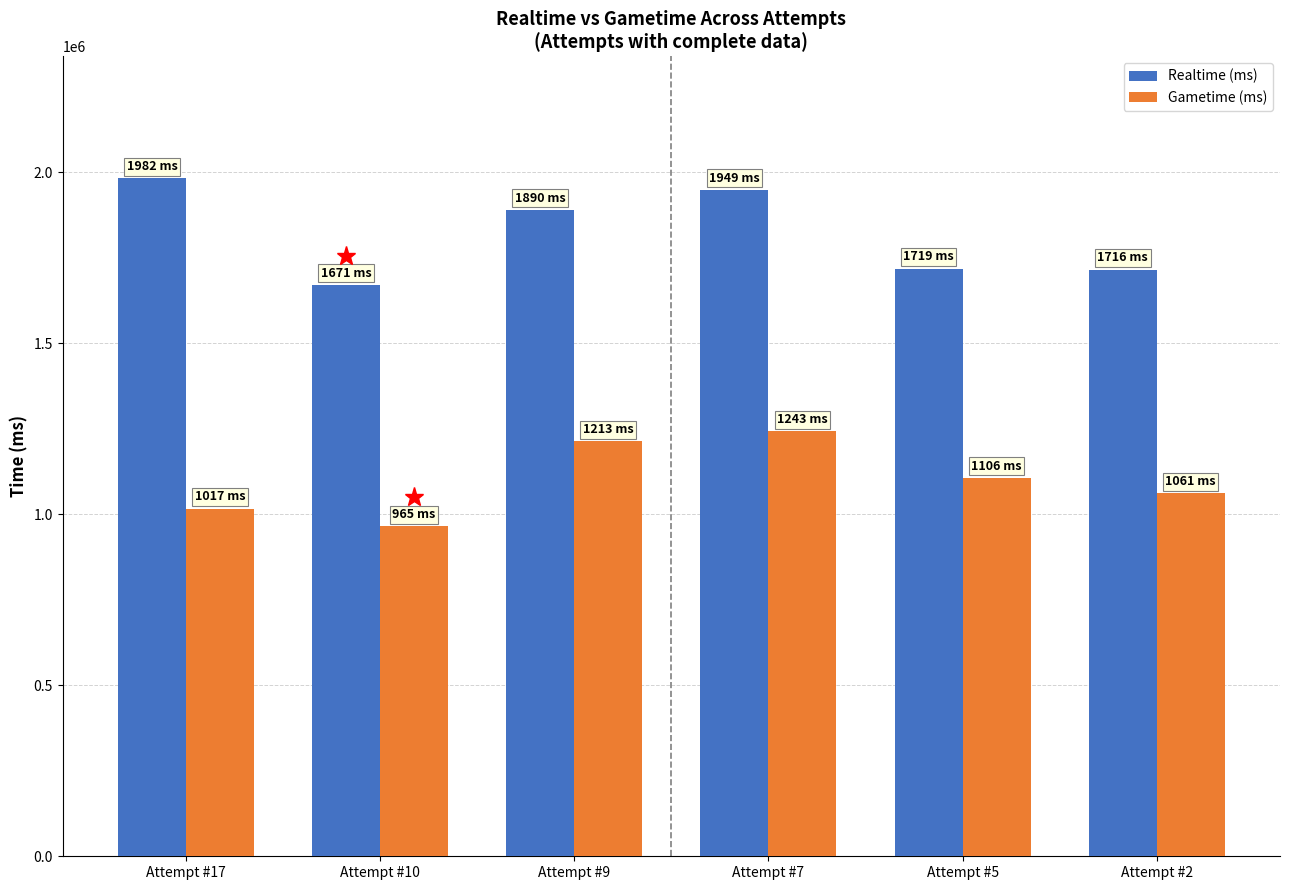

Where is Gametime (ms) nearest to the value 1103698?

Attempt #5